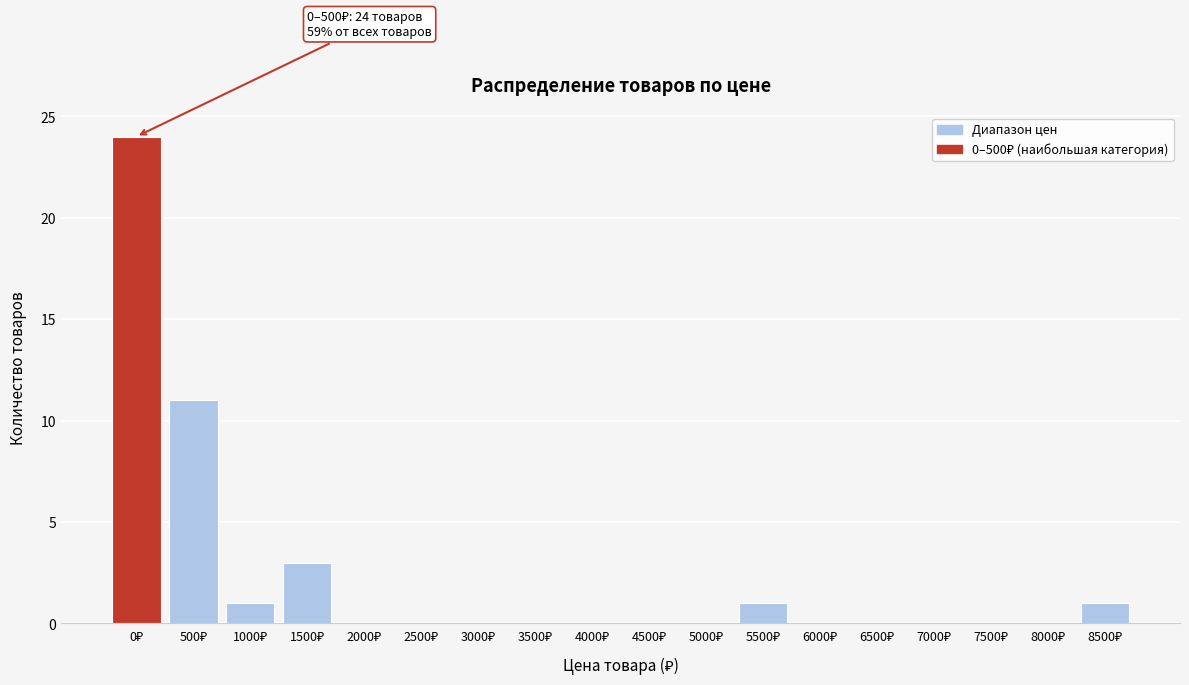

What is the maximum value shown in the chart?

24